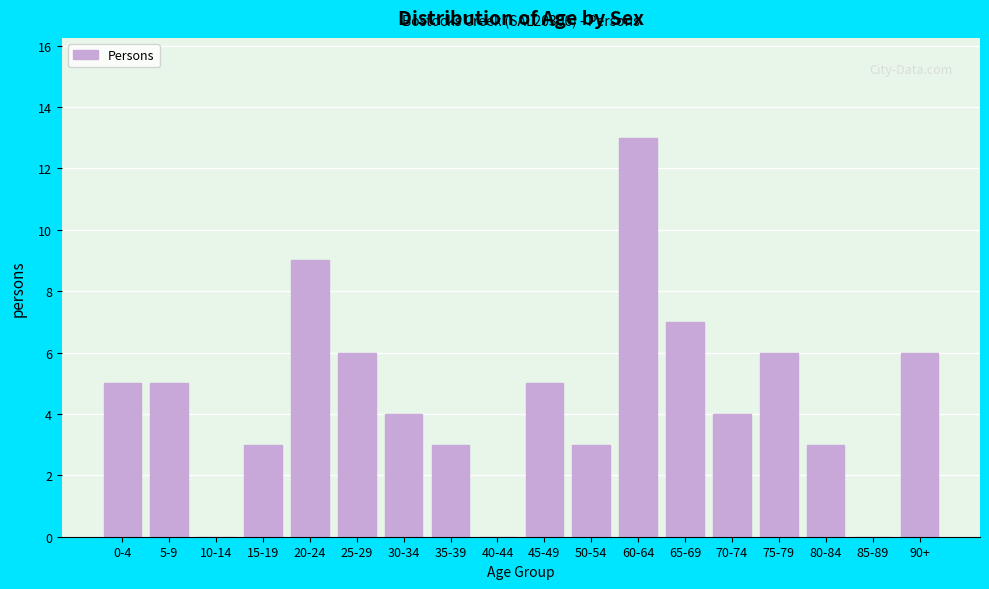

Reading left to right, what are all the values shown in this chart?

0-4=5	5-9=5	10-14=0	15-19=3	20-24=9	25-29=6	30-34=4	35-39=3	40-44=0	45-49=5	50-54=3	60-64=13	65-69=7	70-74=4	75-79=6	80-84=3	85-89=0	90+=6